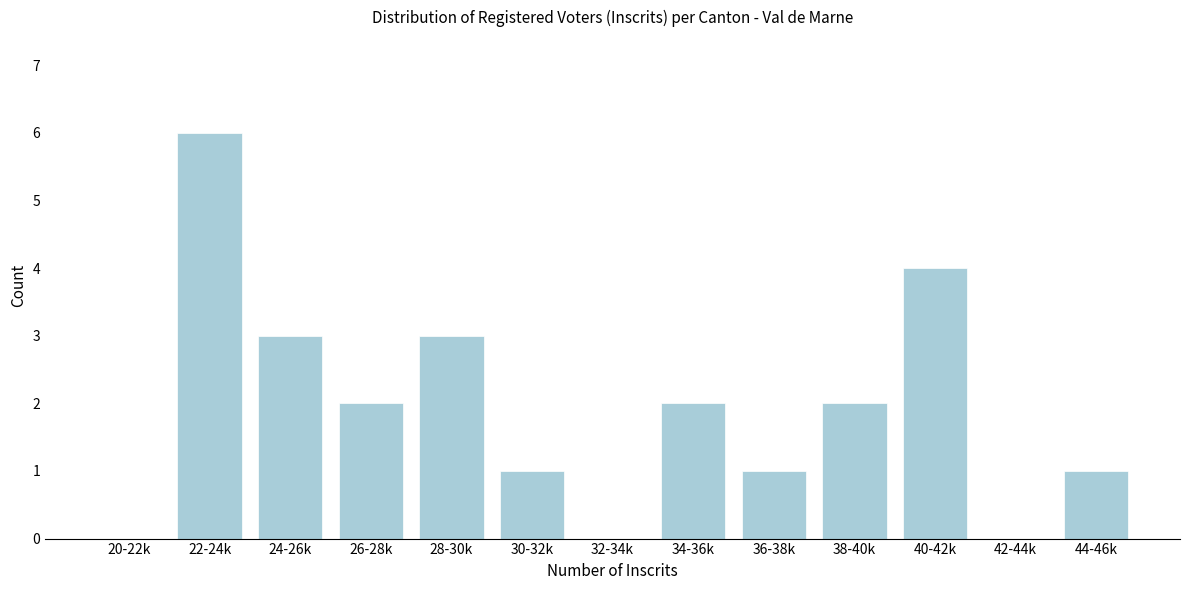

Reading right to left, list all the values displayed in this chart.

44-46k=1	42-44k=0	40-42k=4	38-40k=2	36-38k=1	34-36k=2	32-34k=0	30-32k=1	28-30k=3	26-28k=2	24-26k=3	22-24k=6	20-22k=0